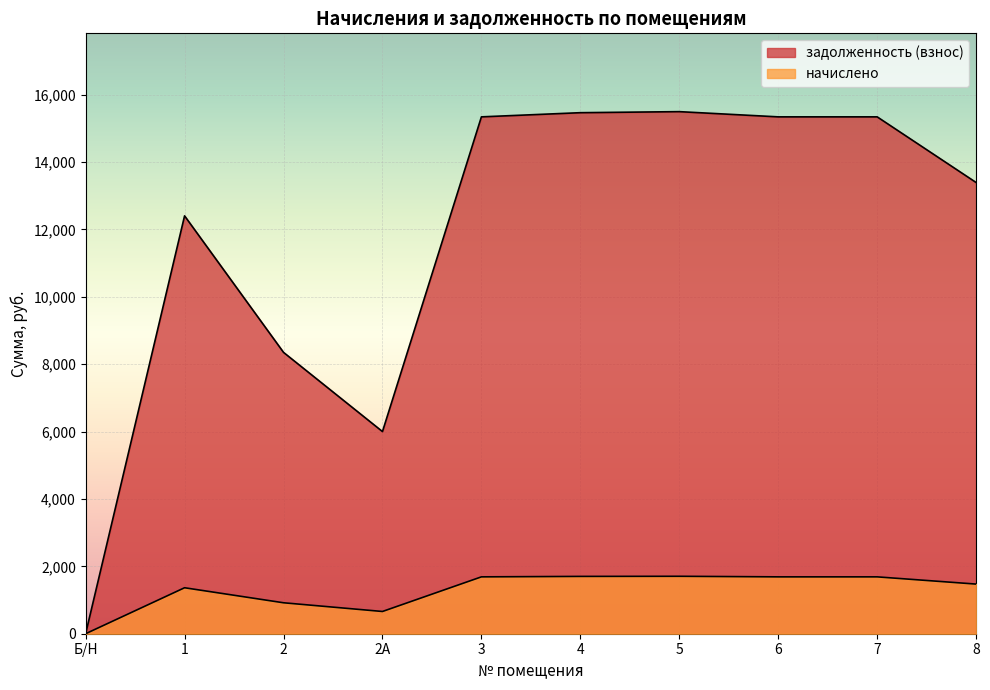

What is the maximum value for задолженность (взнос)?

15493.0